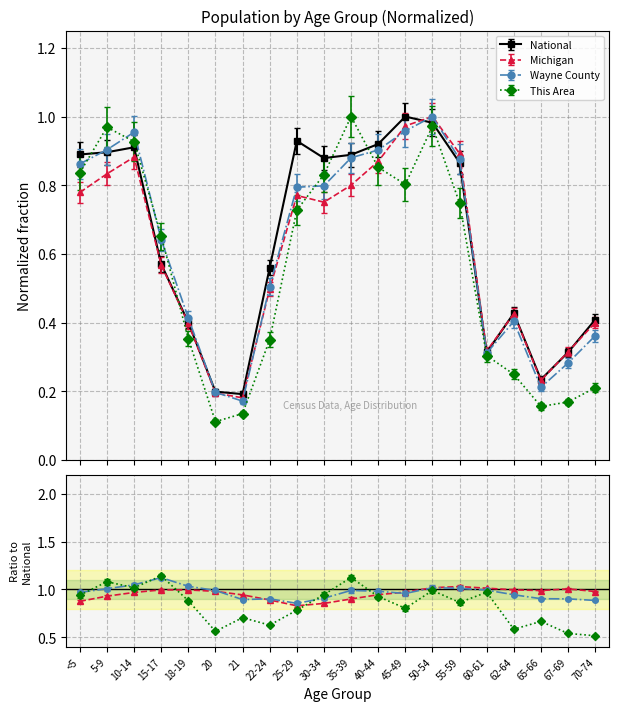

Which series ends up on top after the final intersection of Wayne County and Michigan?

Michigan